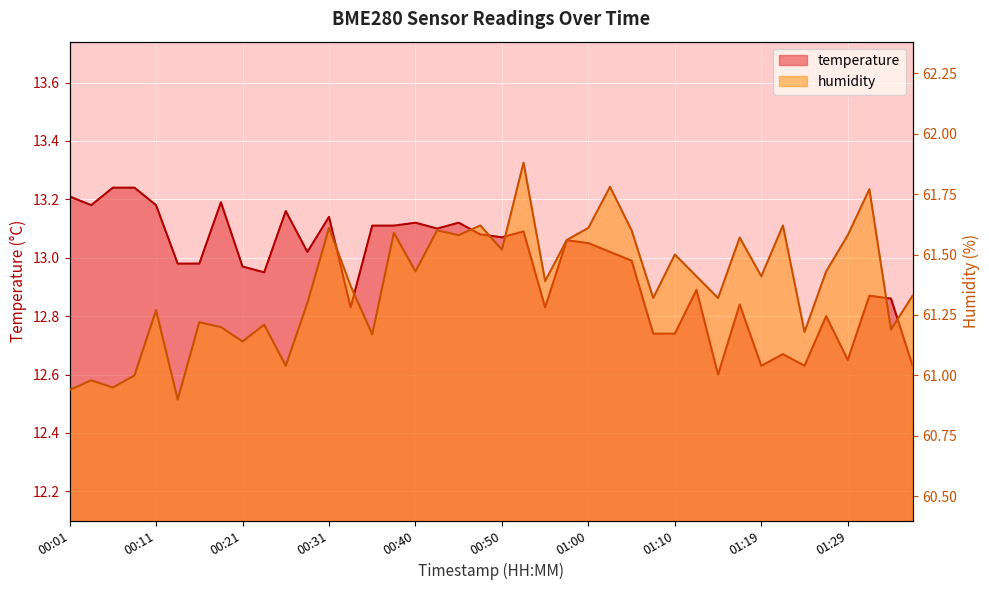

Count the number of data series in this chart.

2